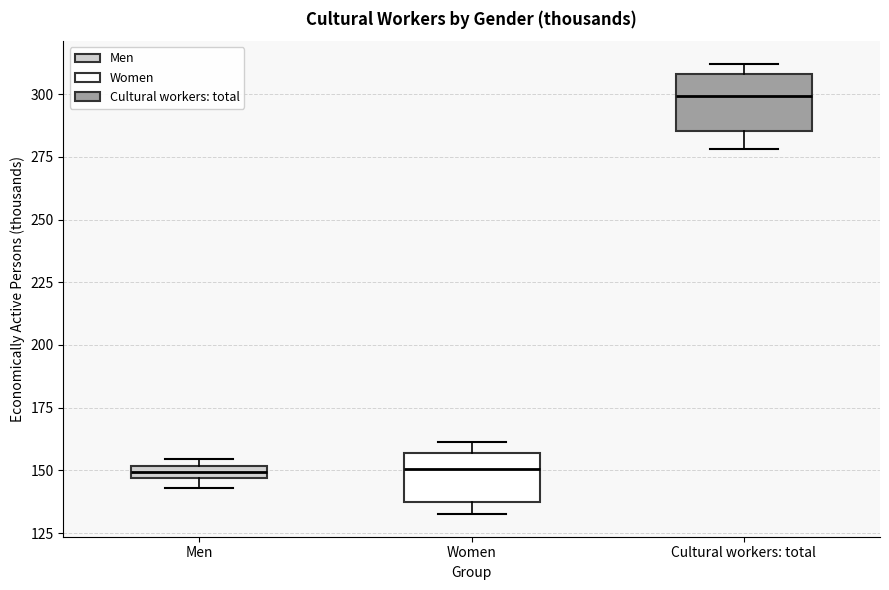

Where is the upper edge of the box for Men on the y-axis? The values are not printed on the chart, so give them approximately, as read against the axis.

150